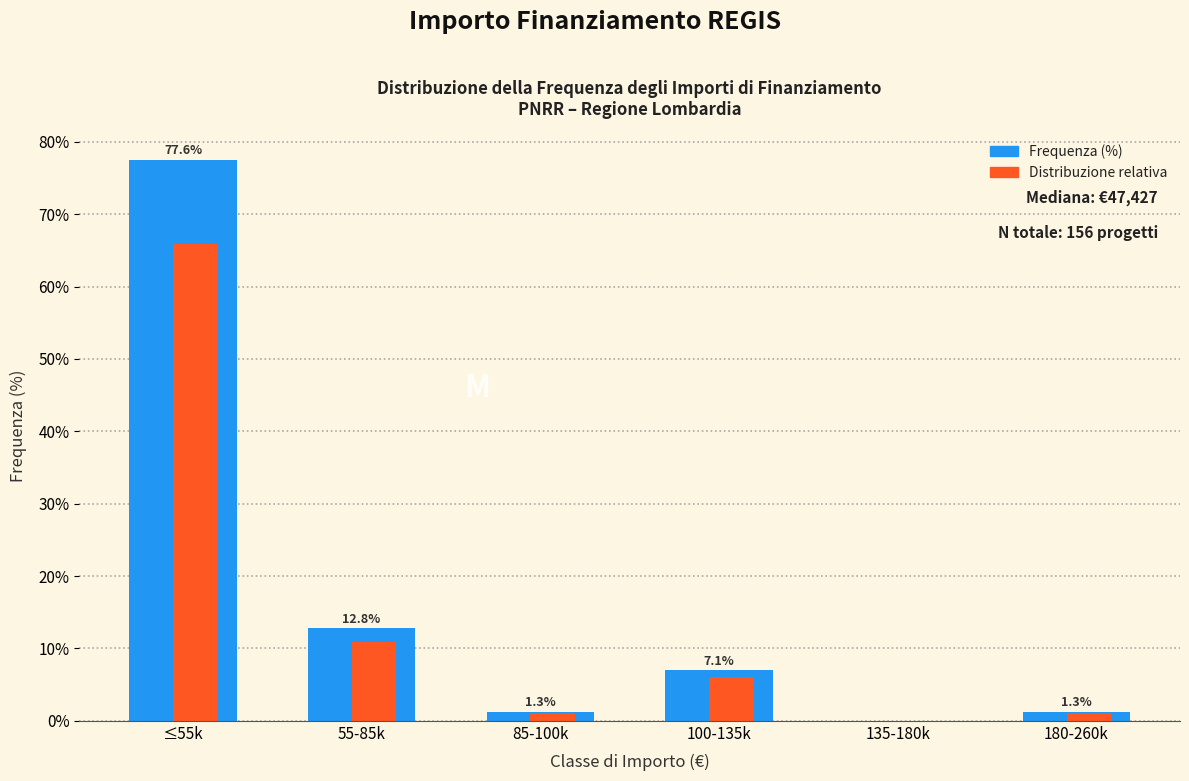

What is the maximum value shown in the chart?

77.6